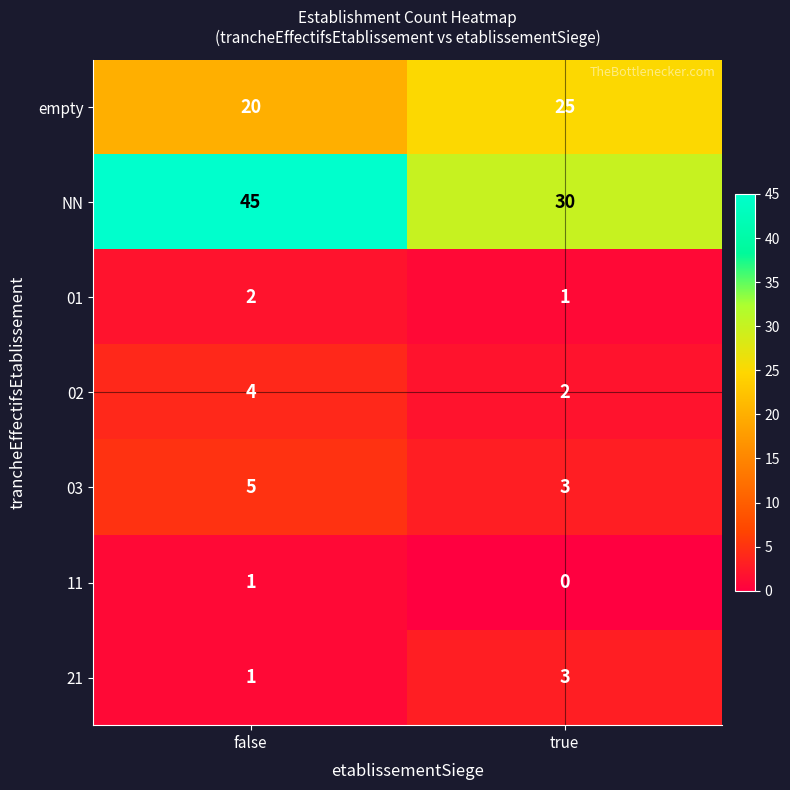

How many distinct data groups are displayed?

7